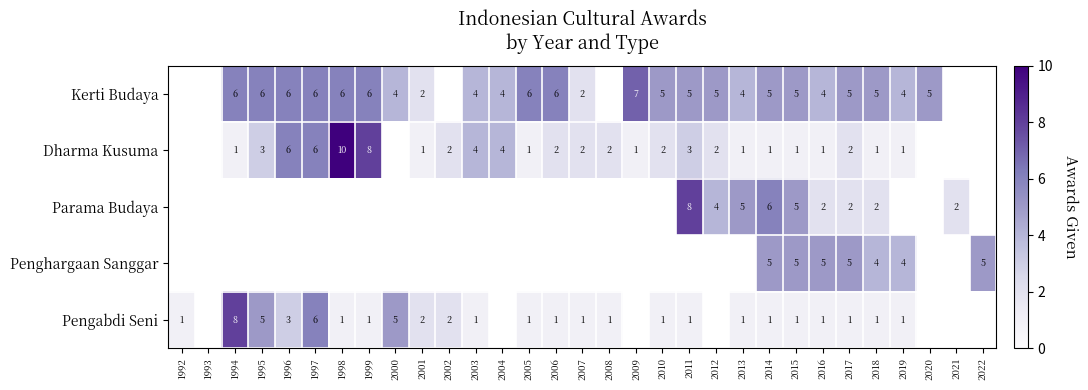

What is the minimum value shown in the chart?

1.0